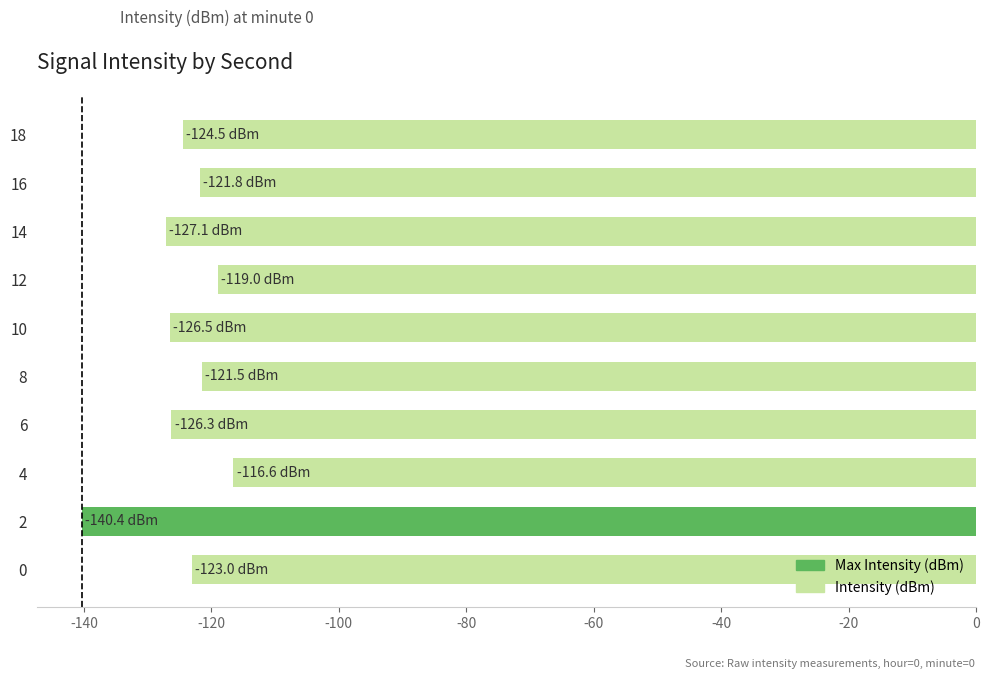

Count the number of data series in this chart.

1